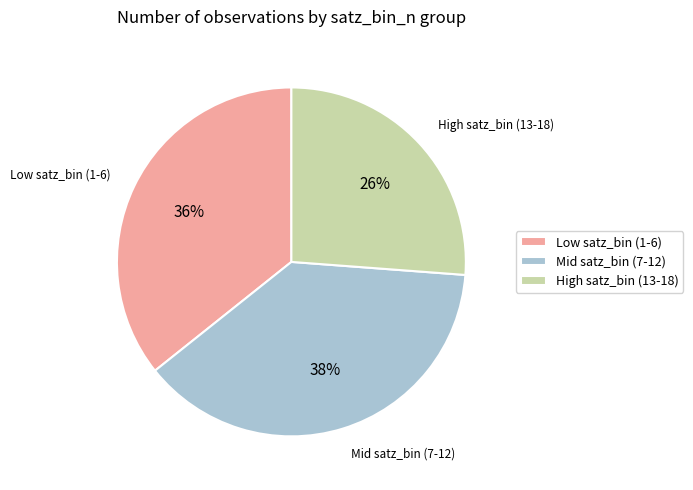

Which has a higher value, High satz_bin (13-18) or Mid satz_bin (7-12)?

Mid satz_bin (7-12)